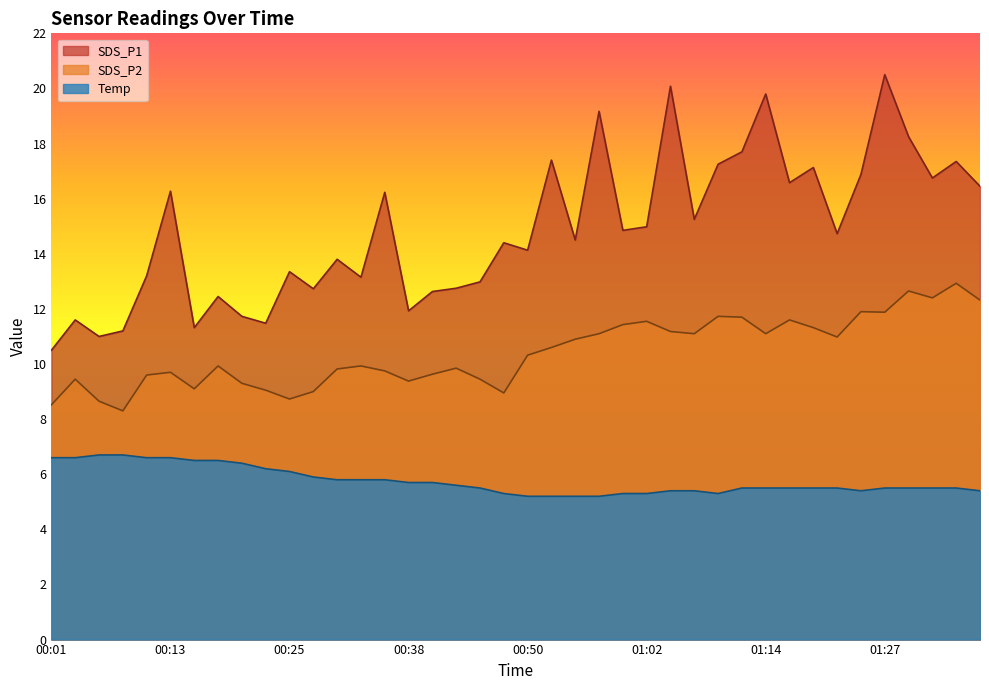

What value does the SDS_P2 series have at 00:28?

9.0